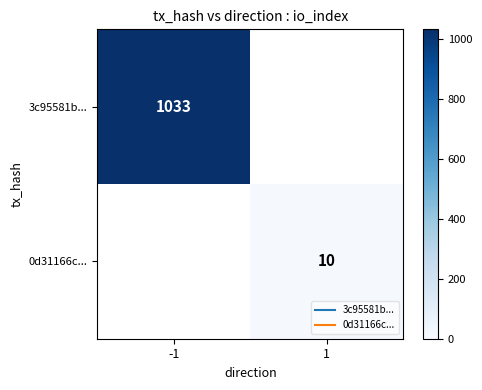

Which label corresponds to the smallest value in the chart?

1